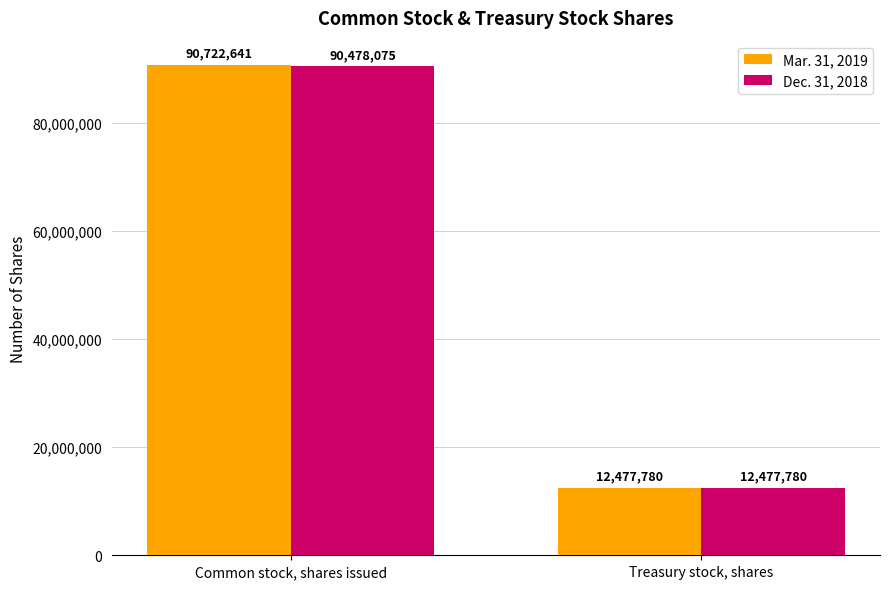

Is it true that Dec. 31, 2018 equals 48459997 at Common stock, shares issued?

False